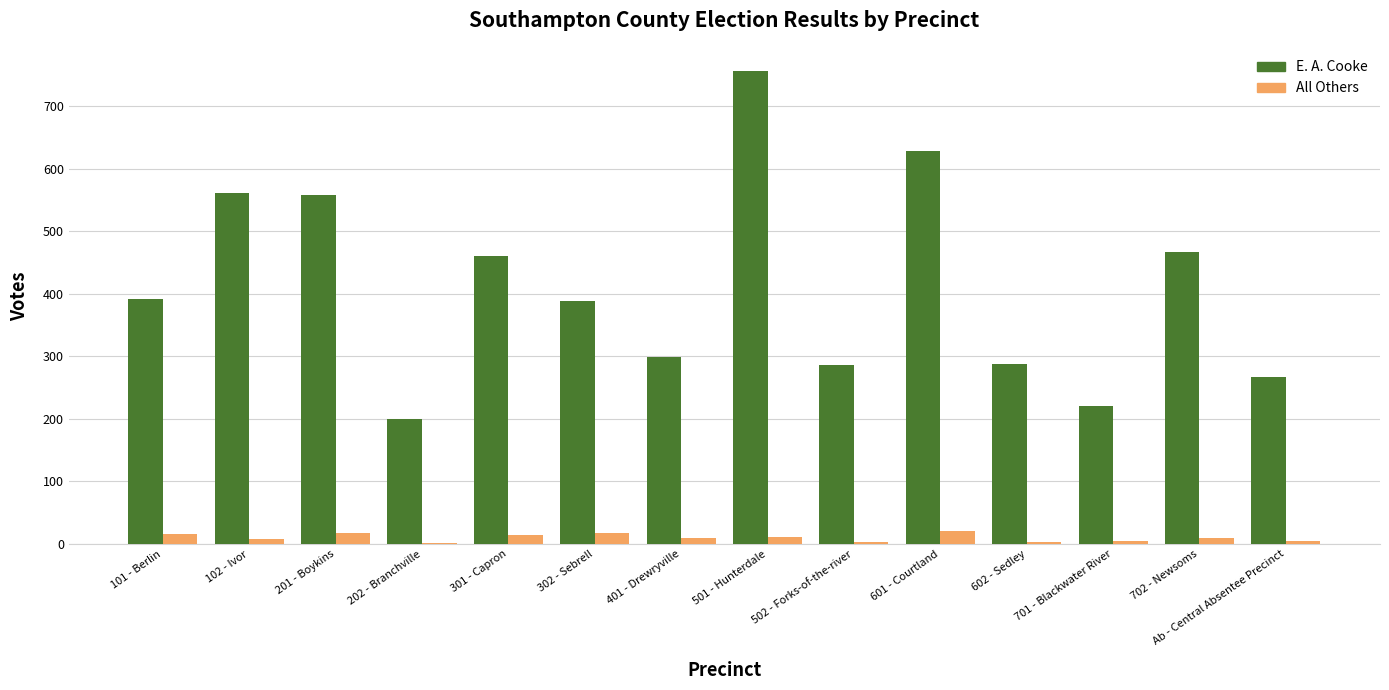

At which label is E. A. Cooke closest to 478?

702 - Newsoms